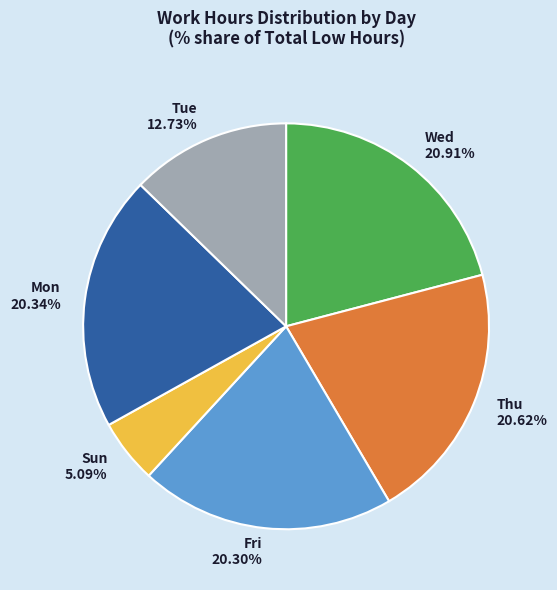

Is there any slice that represents more than half of the pie?

No